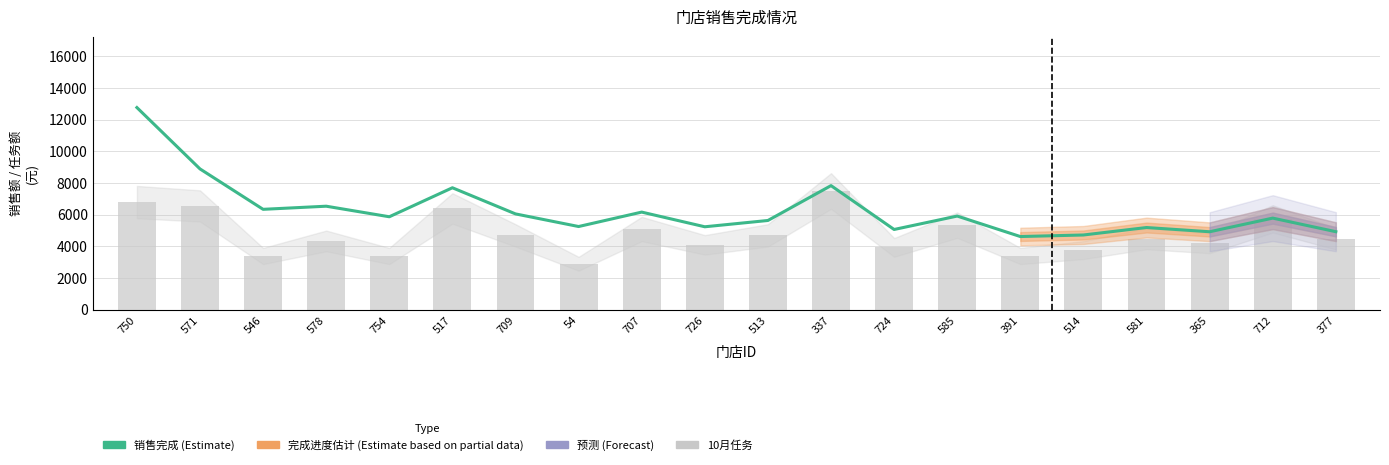

Is it true that the value at 726 is 3627.6?

False